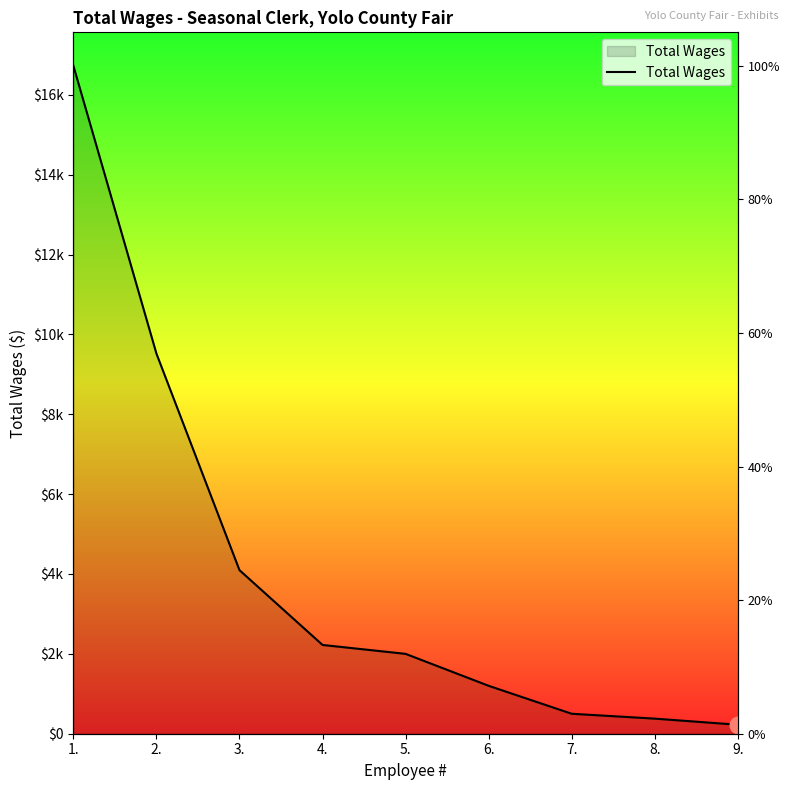

True or false: the data has more than 0 interior local peaks.

False